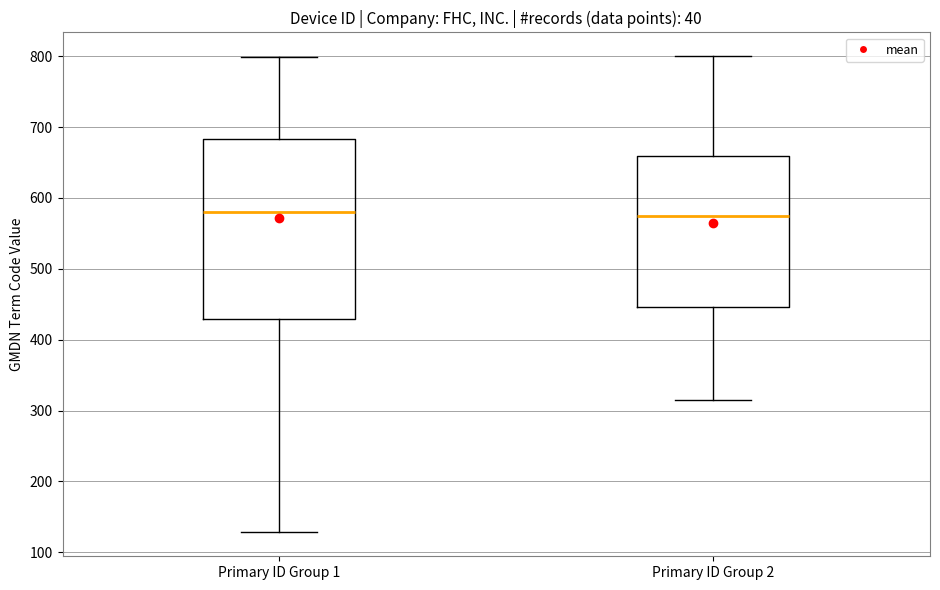

Which box is the tallest, from its lower edge to its upper edge?

Primary ID Group 1